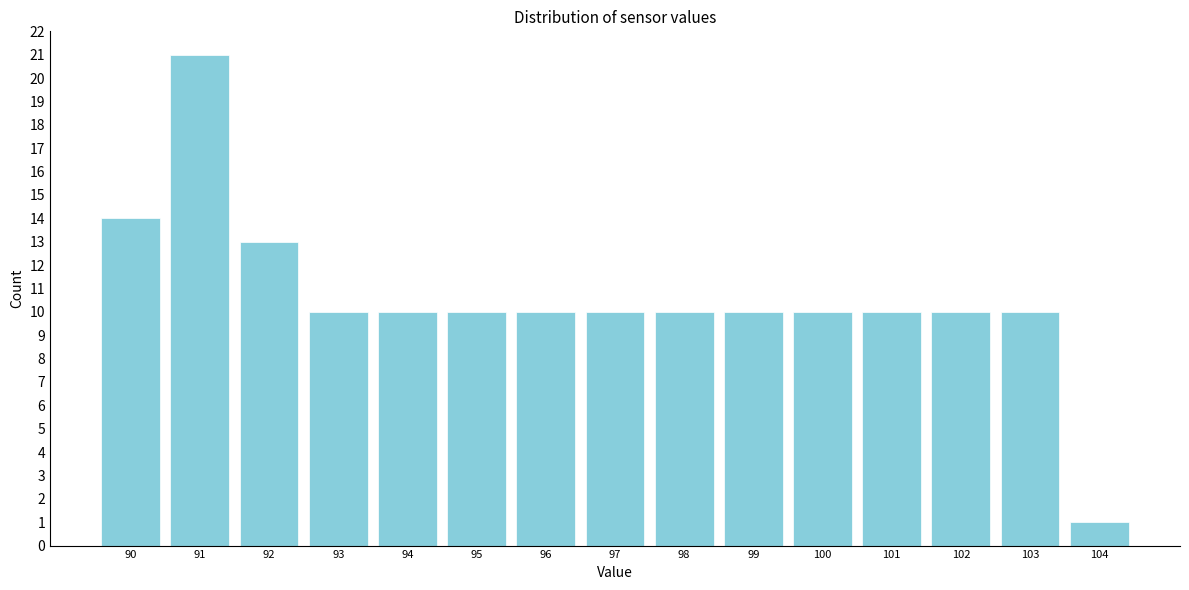

What is the height of the bar covering 93.5 to 94.5 on the x-axis? The values are not printed on the chart, so give them approximately, as read against the axis.

10